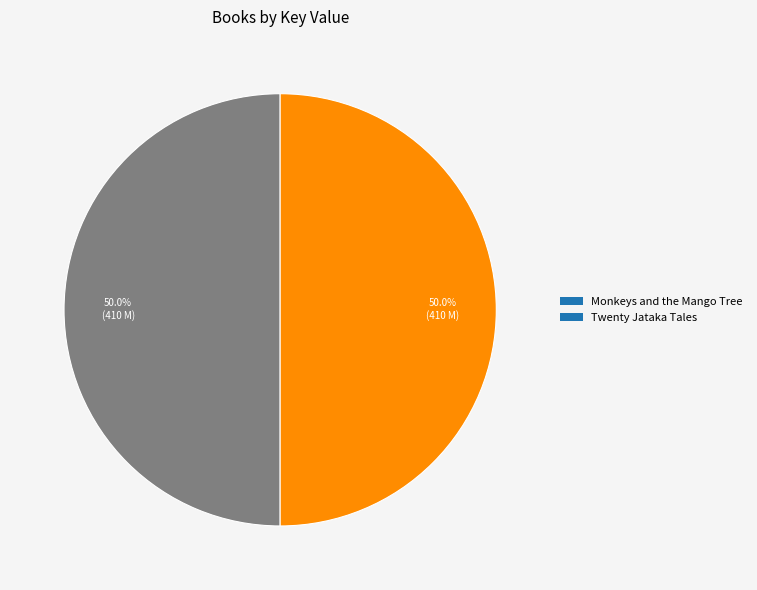

What is the ratio of the value at Monkeys and the Mango Tree to the value at Twenty Jataka Tales?

1.0